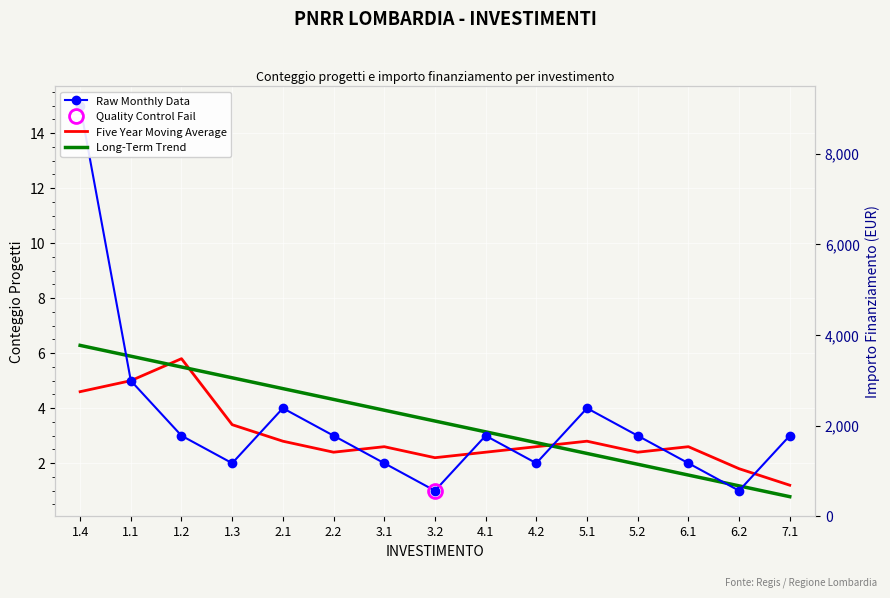

Reading left to right, transcribe all the data shown in this chart.

Raw Monthly Data: 1.4=15.0	1.1=5.0	1.2=3.0	1.3=2.0	2.1=4.0	2.2=3.0	3.1=2.0	3.2=1.0	4.1=3.0	4.2=2.0	5.1=4.0	5.2=3.0	6.1=2.0	6.2=1.0	7.1=3.0
Five Year Moving Average: 1.4=4.6	1.1=5.0	1.2=5.8	1.3=3.4	2.1=2.8	2.2=2.4	3.1=2.6	3.2=2.2	4.1=2.4	4.2=2.6	5.1=2.8	5.2=2.4	6.1=2.6	6.2=1.8	7.1=1.2
Long-Term Trend: 1.4=6.3	1.1=5.9	1.2=5.5	1.3=5.1	2.1=4.7	2.2=4.3	3.1=3.9	3.2=3.5	4.1=3.1	4.2=2.7	5.1=2.4	5.2=2.0	6.1=1.6	6.2=1.2	7.1=0.8